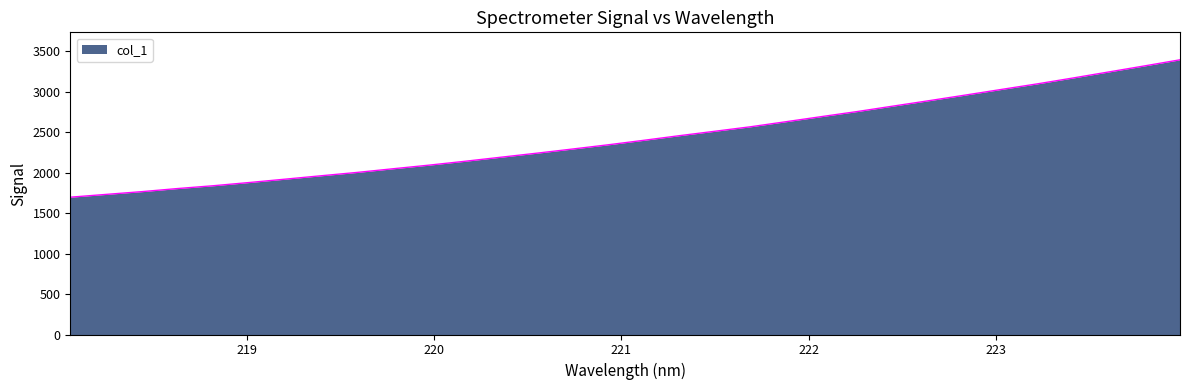

What is the greatest value displayed?

3394.6